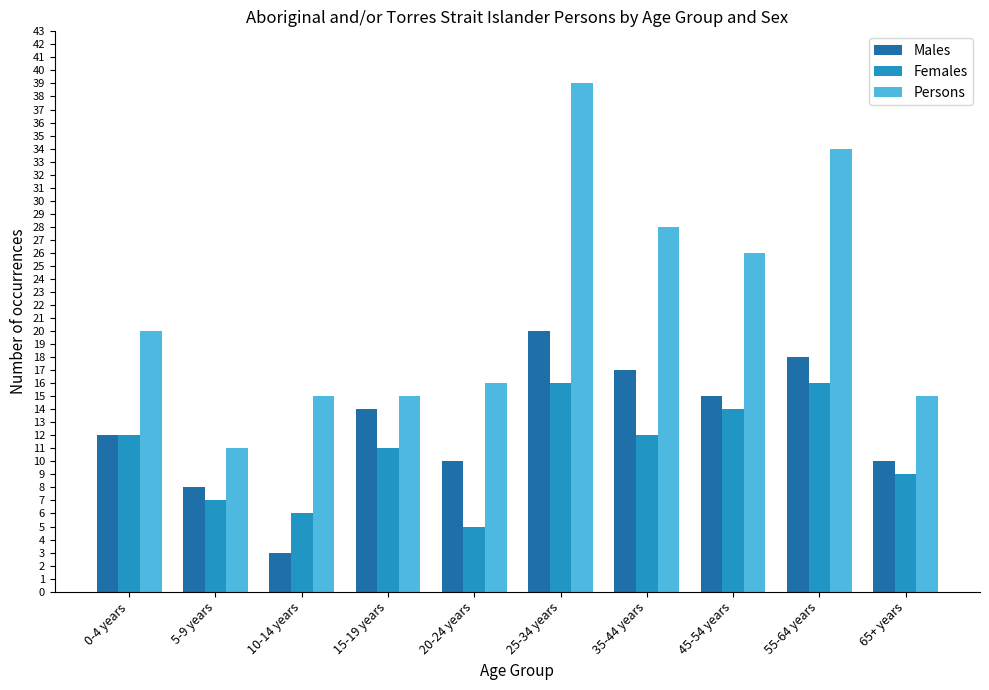

How many data points in Males are less than 14?

5